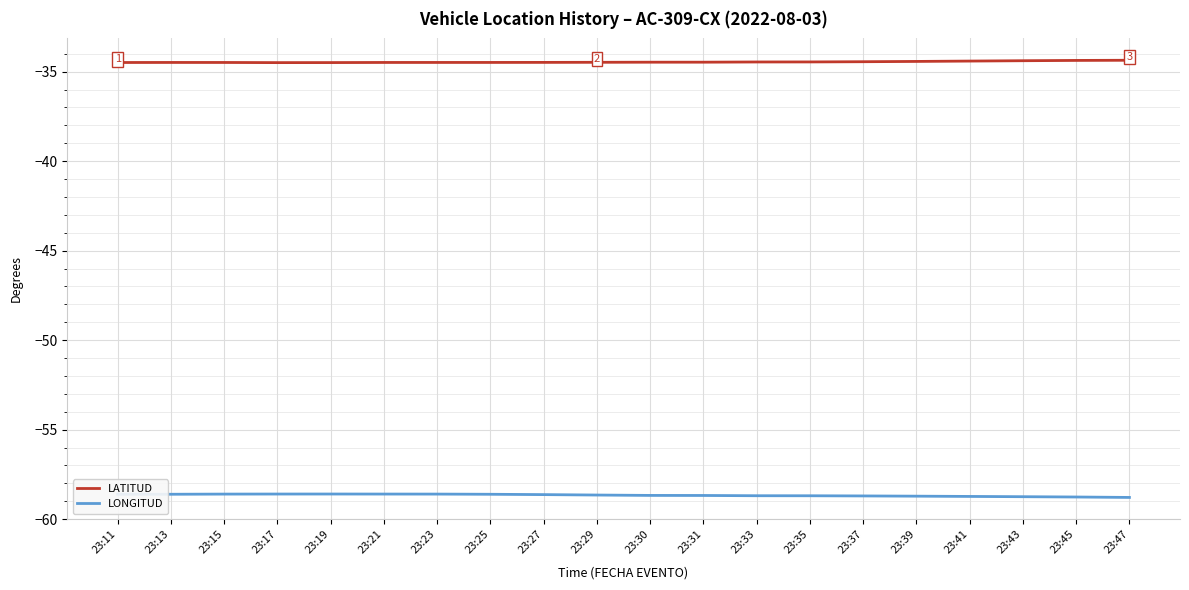

What are all the series names shown in the legend?

LATITUD, LONGITUD